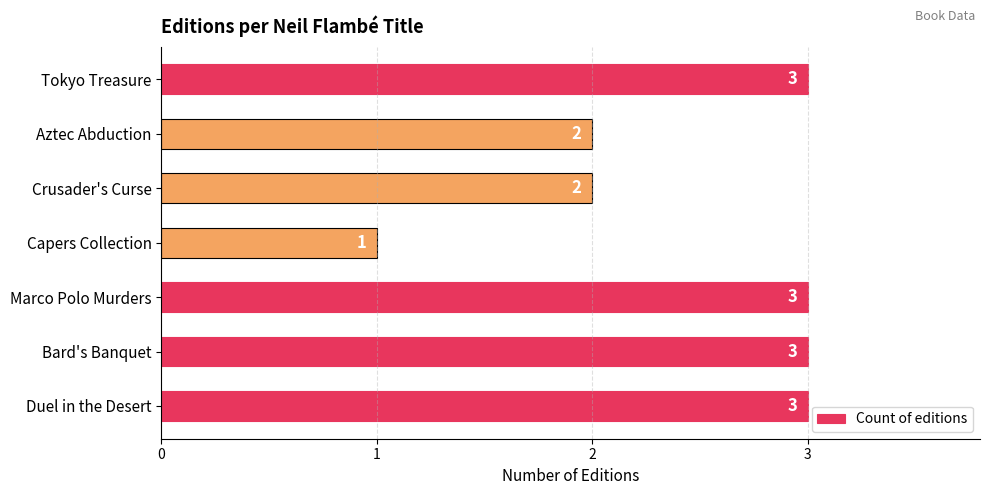

What is the minimum value shown in the chart?

1